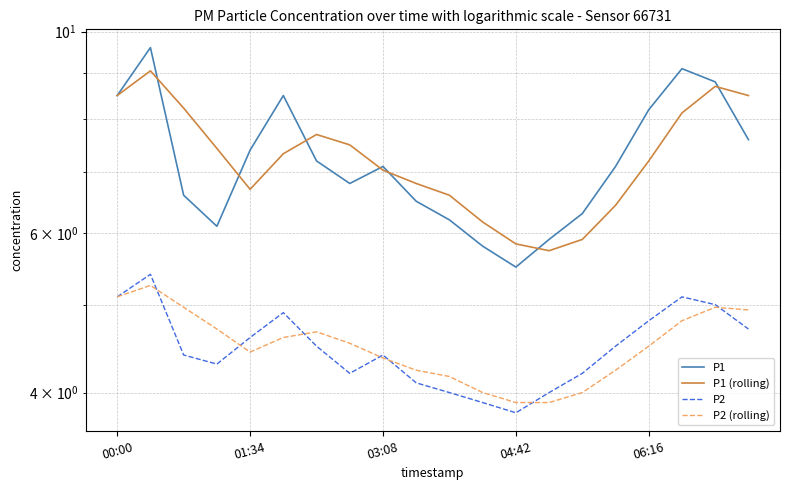

Which series has the widest spread of values?

P1